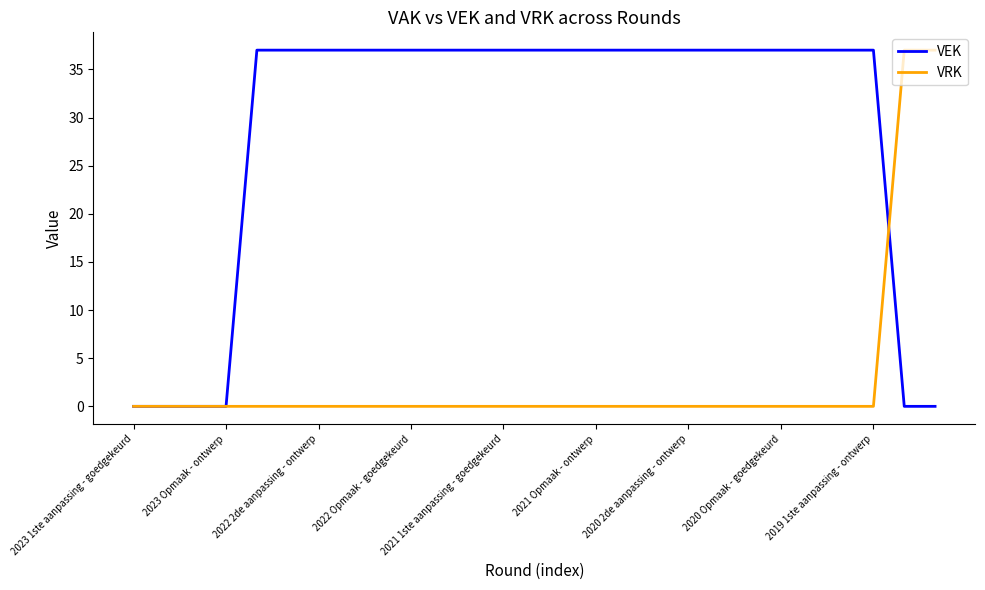

What is the sum of all VEK values?

777